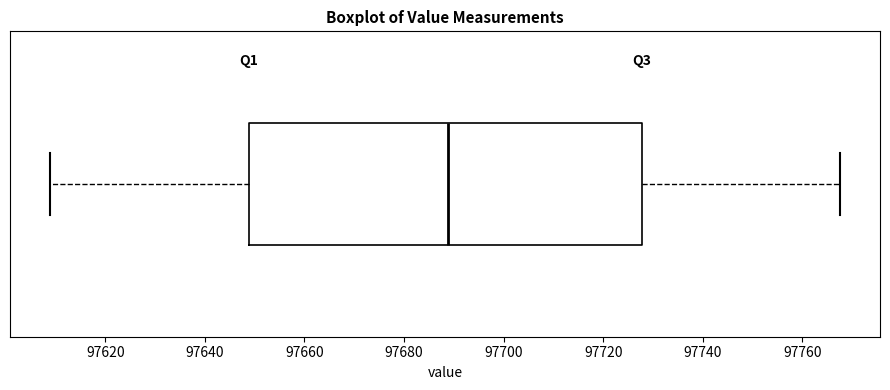

Transcribe this box plot: give where the median line is, the range the box spans, and where the two whiskers end, as read against the x-axis. The values are not printed on the chart, so give them approximately, as read against the axis.

median 97688, box 97648 to 97728, whiskers 97608 to 97768